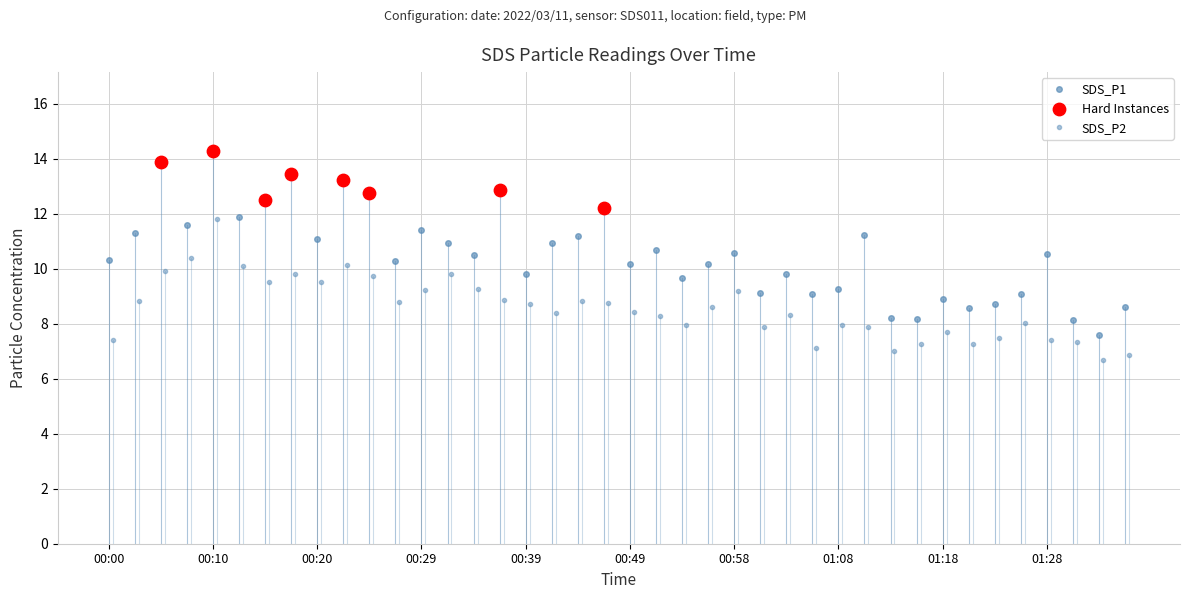

At how many categories does at least one series exceed 9?

32